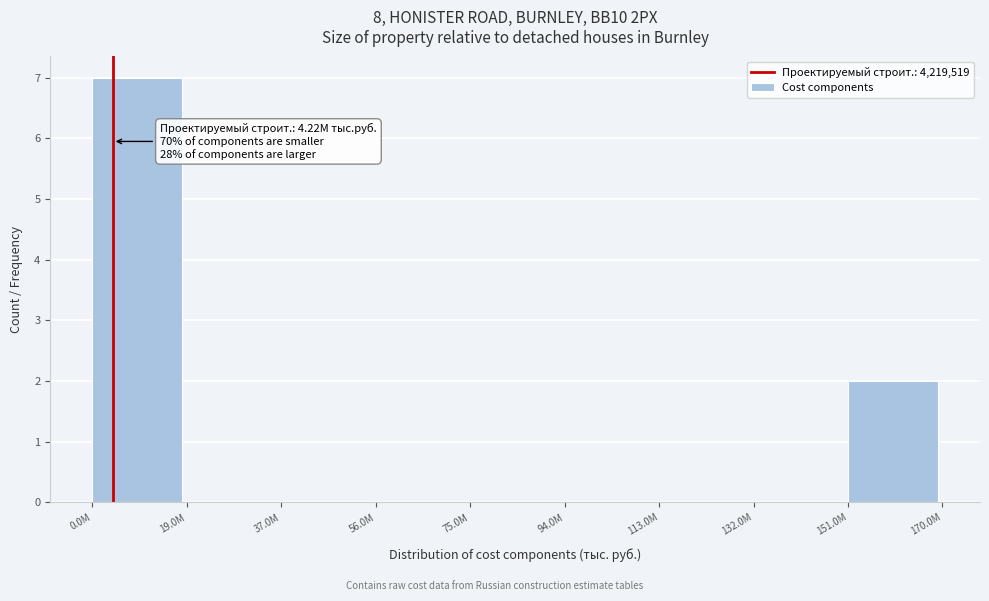

Reading left to right, what are all the values shown in this chart?

0.0M=7	19.0M=0	37.0M=0	56.0M=0	75.0M=0	94.0M=0	113.0M=0	132.0M=0	151.0M=2